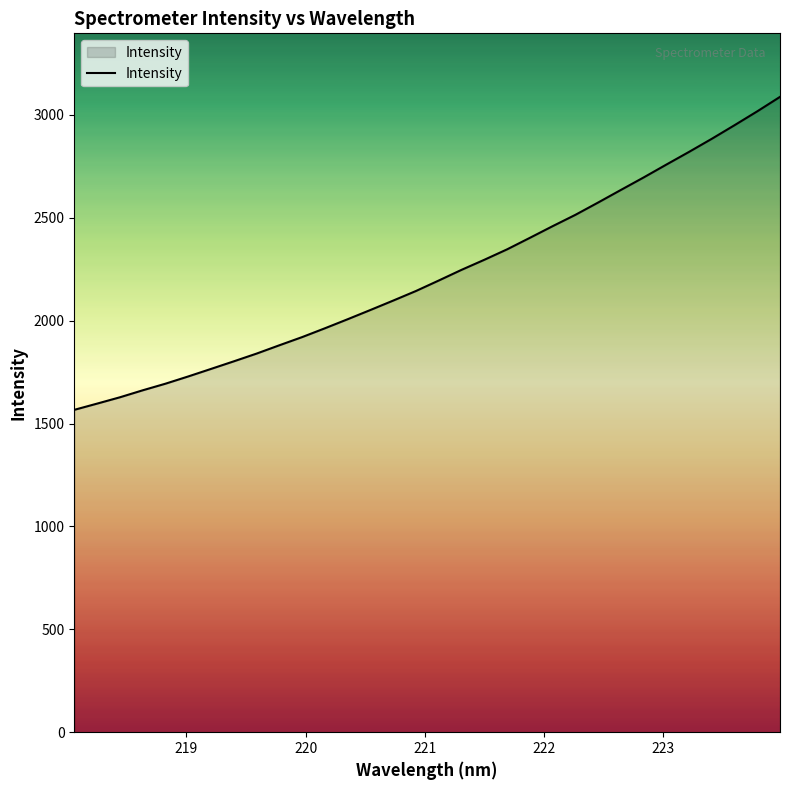

What is the difference between the maximum and minimum values?

1521.2